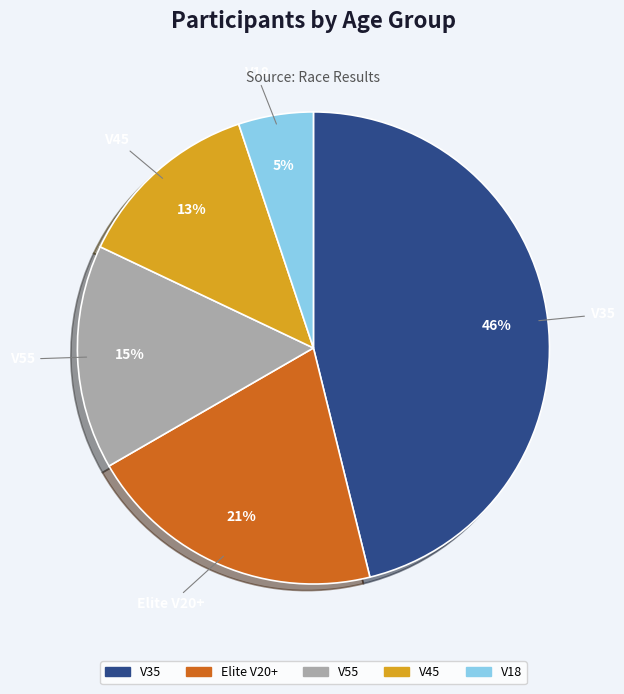

How many segments does this pie chart have?

5